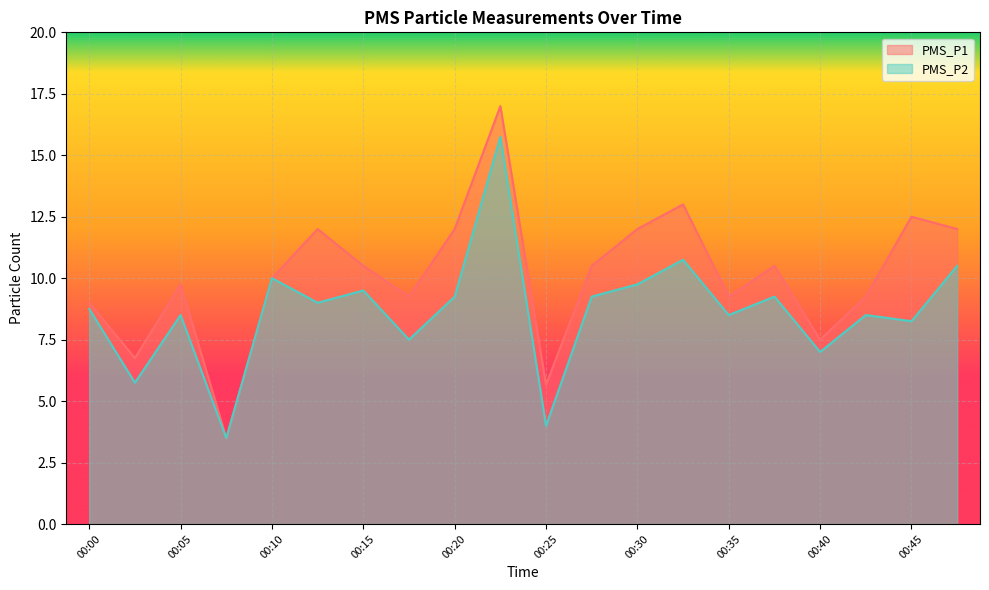

At which category does PMS_P1 reach its first local valley?

00:03